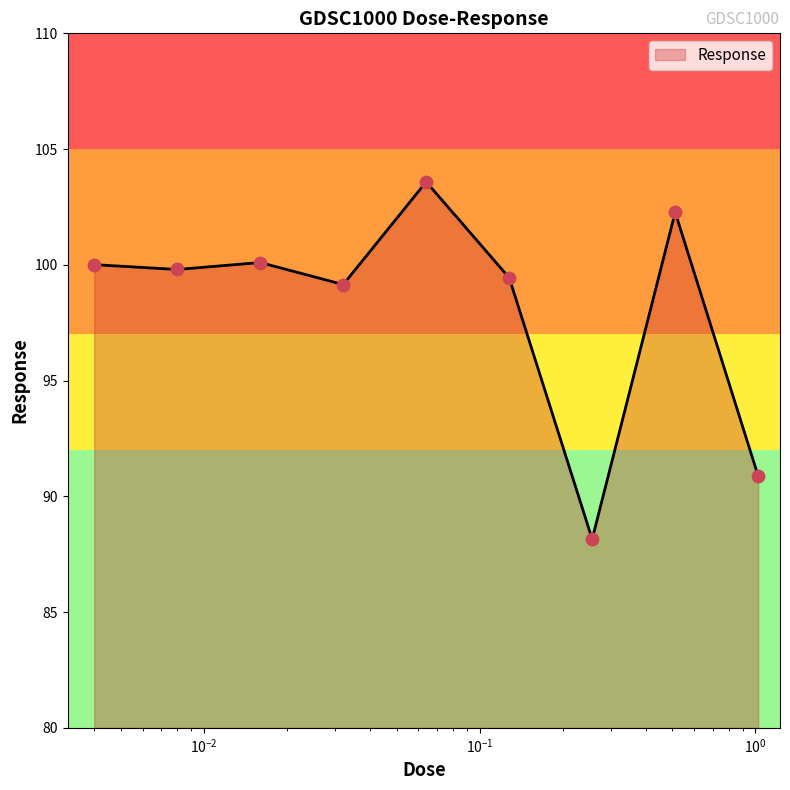

What is the greatest value displayed?

103.6